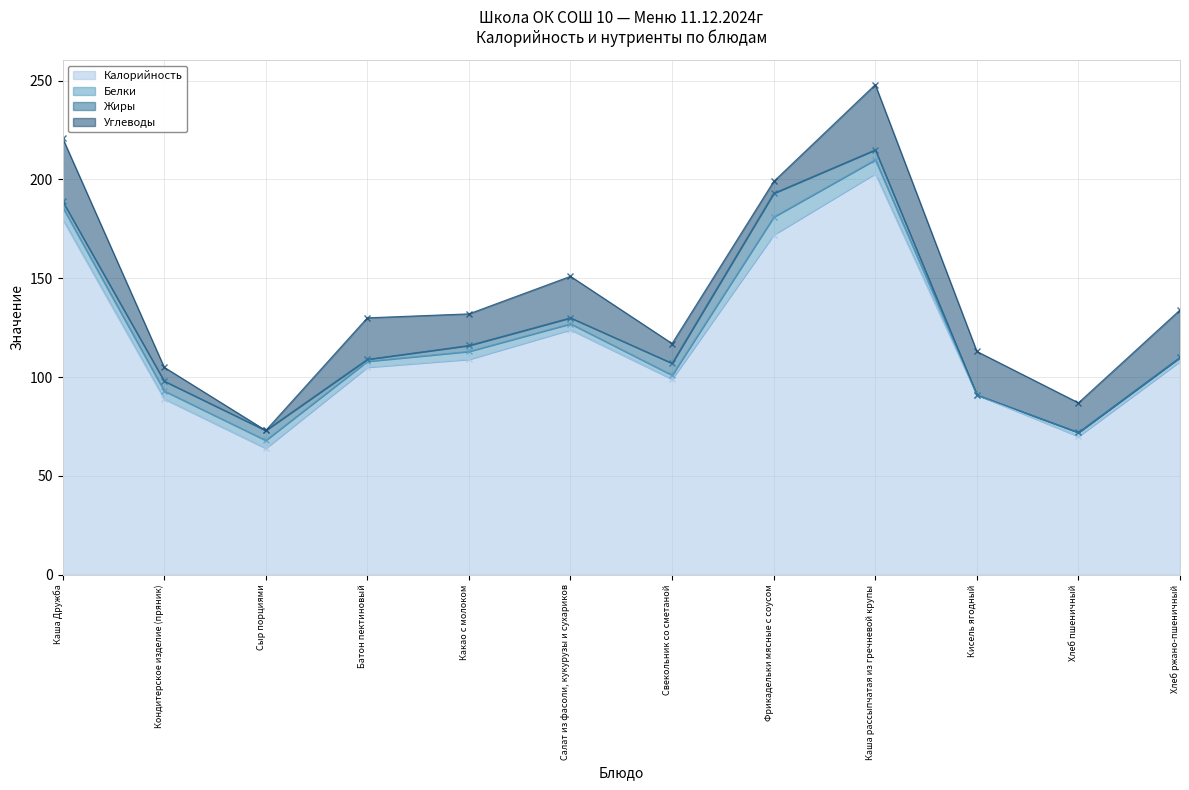

In Белки, how many points are higher than both neighbors (excluding endpoints)?

2